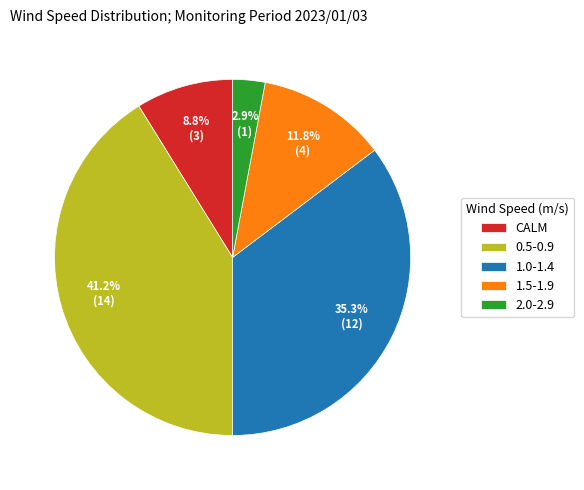

Rank the categories by value from lowest to highest.

2.0-2.9, CALM, 1.5-1.9, 1.0-1.4, 0.5-0.9